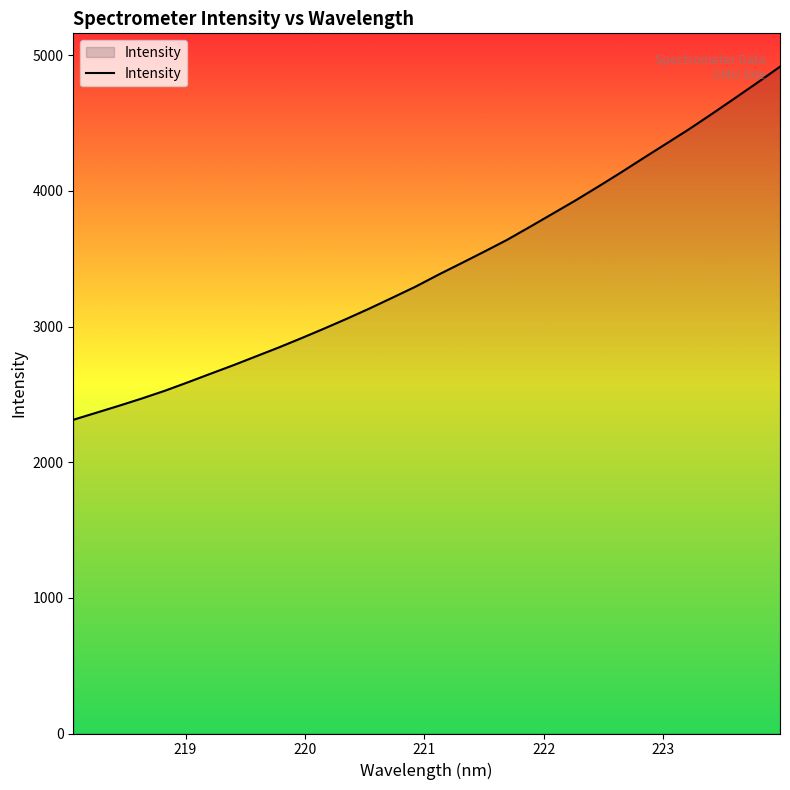

What is the greatest value displayed?

4916.4